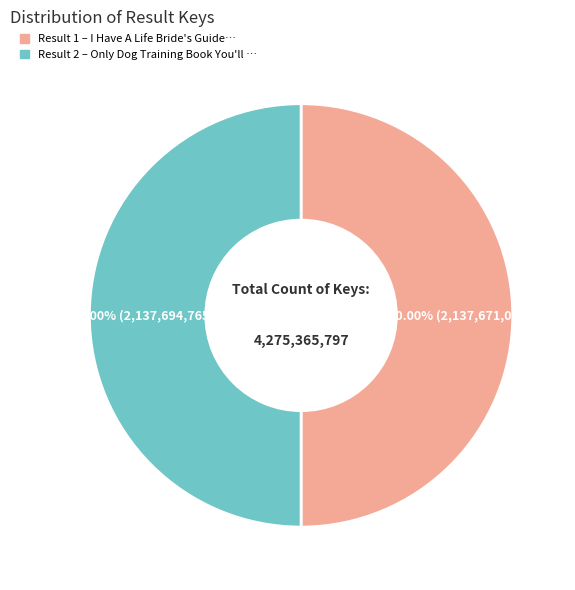

Which slice is the largest?

2